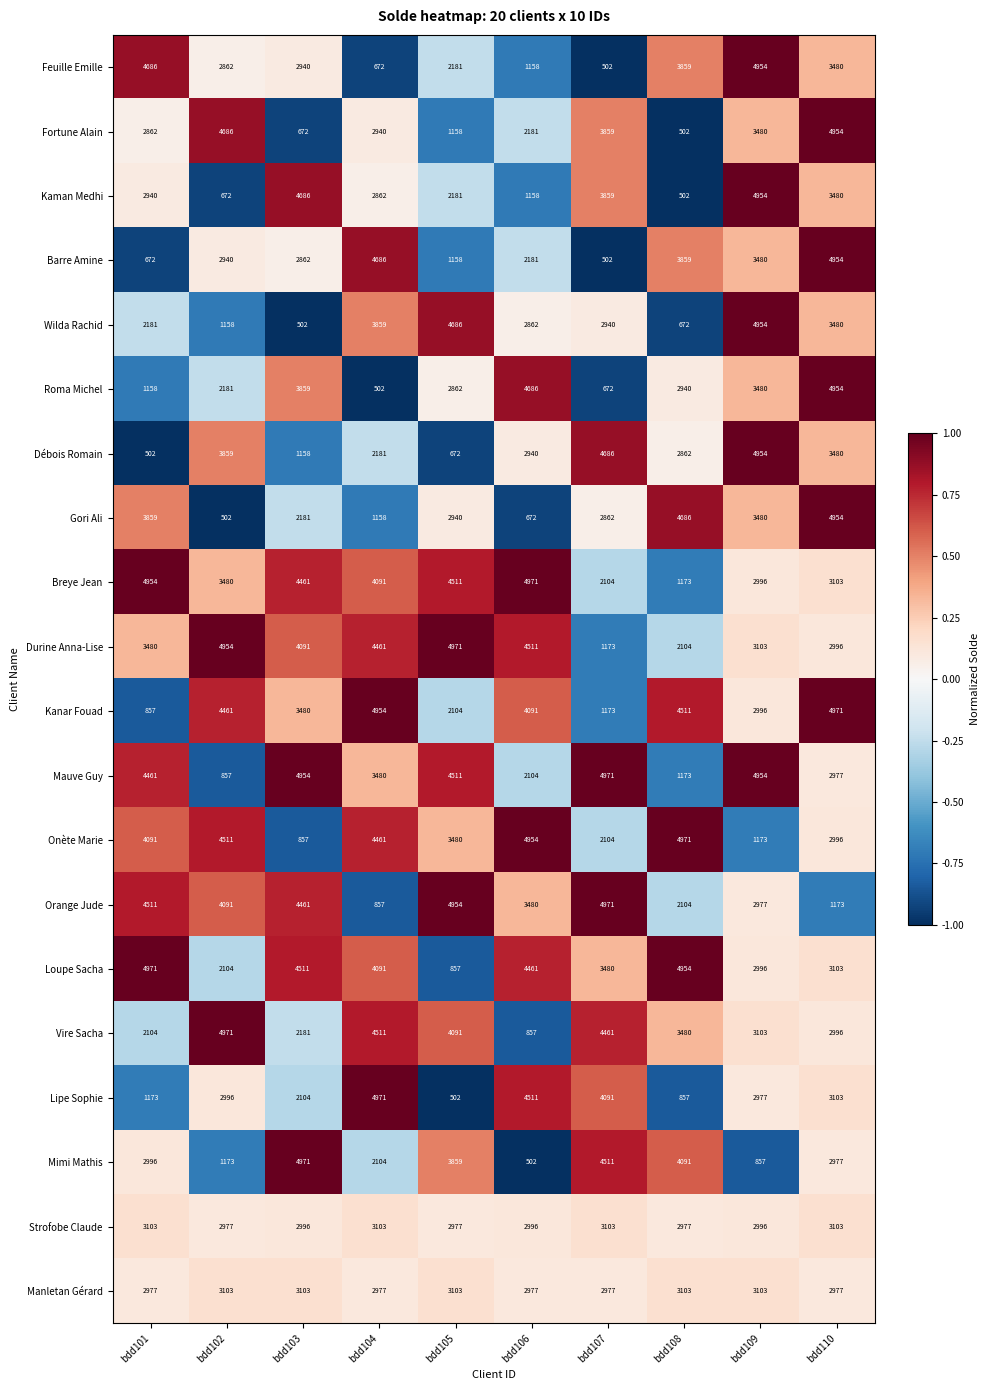

Which series changed the most between bdd103 and bdd110?

Fortune Alain